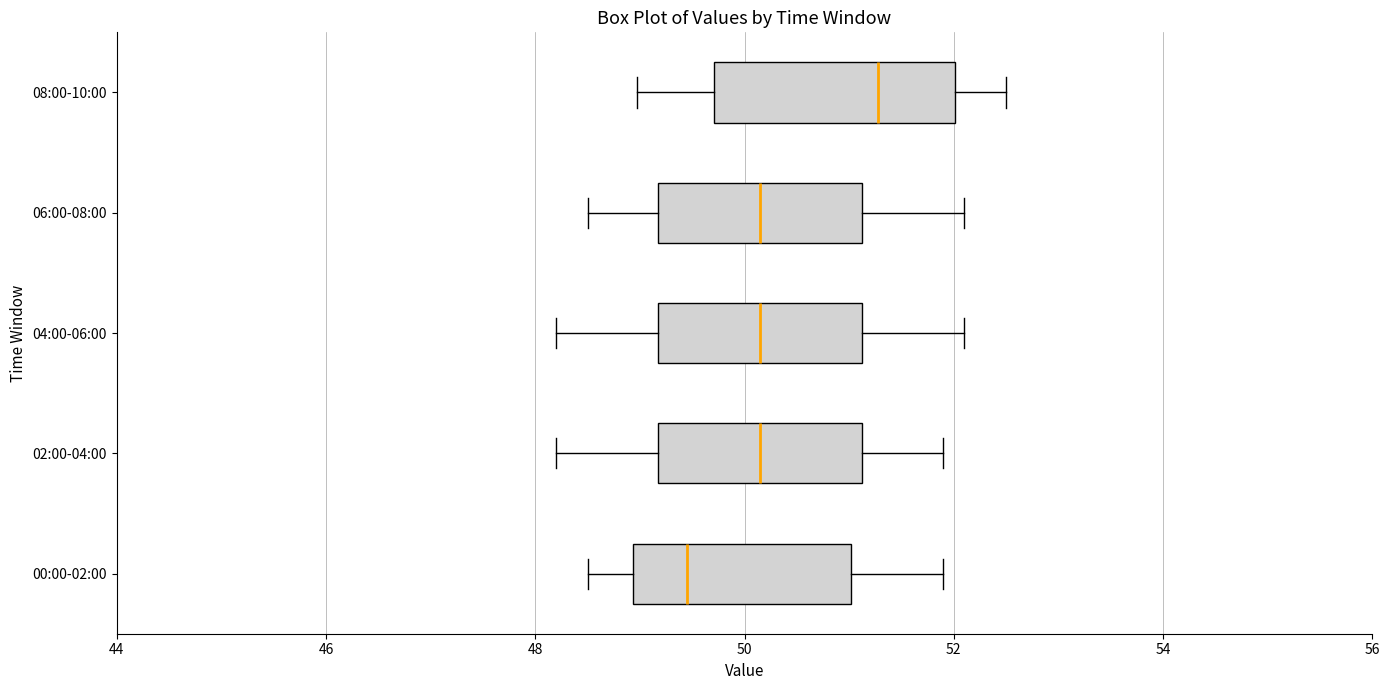

Reading bottom to top, transcribe this box plot: for each box, give where its median line is, the range the box spans, and where its two whiskers end, as read against the x-axis. The values are not printed on the chart, so give them approximately, as read against the axis.

00:00-02:00: median 49.4, box 49.0 to 51.0, whiskers 48.6 to 52.0
02:00-04:00: median 50.2, box 49.2 to 51.2, whiskers 48.2 to 52.0
04:00-06:00: median 50.2, box 49.2 to 51.2, whiskers 48.2 to 52.2
06:00-08:00: median 50.2, box 49.2 to 51.2, whiskers 48.6 to 52.2
08:00-10:00: median 51.2, box 49.8 to 52.0, whiskers 49.0 to 52.6